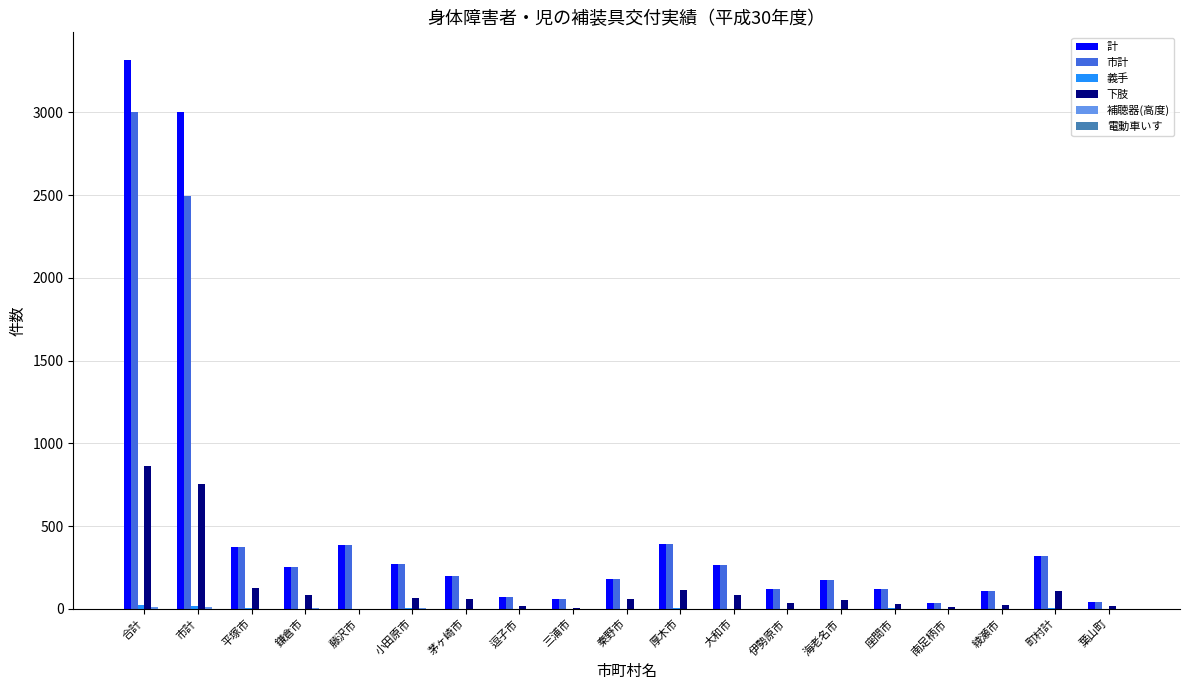

The value of 計 at 小田原市 is 389. True or false?

False